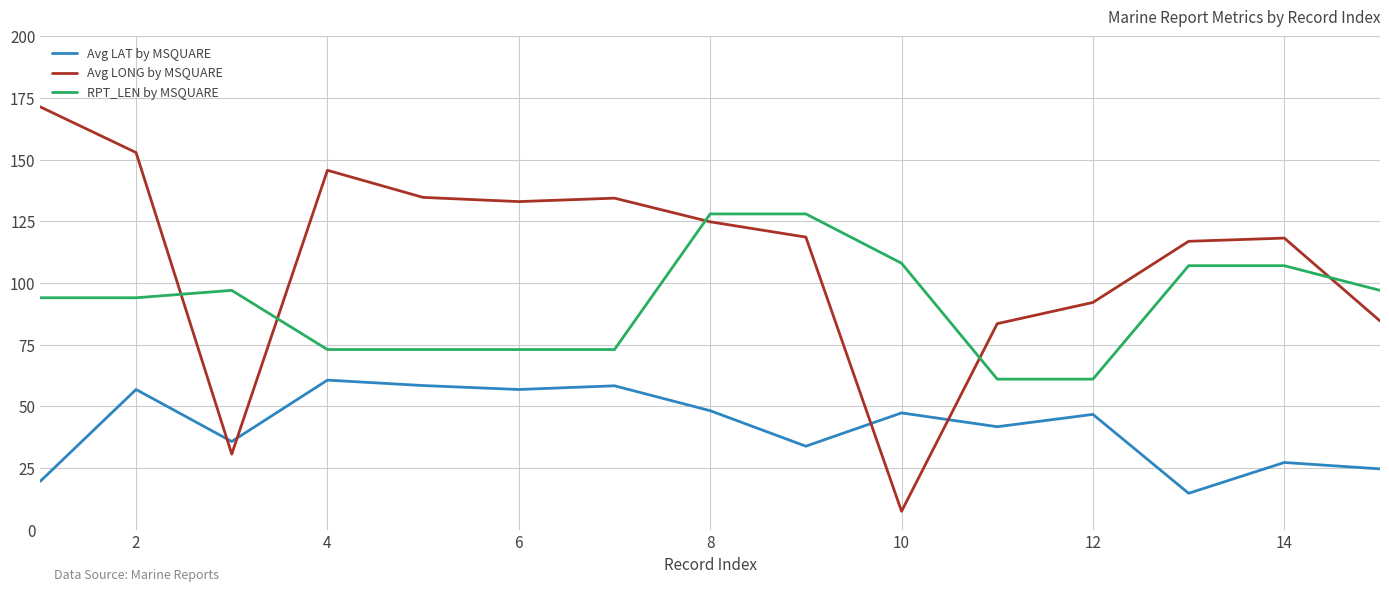

Which series has the largest range (max minus min)?

Avg LONG by MSQUARE